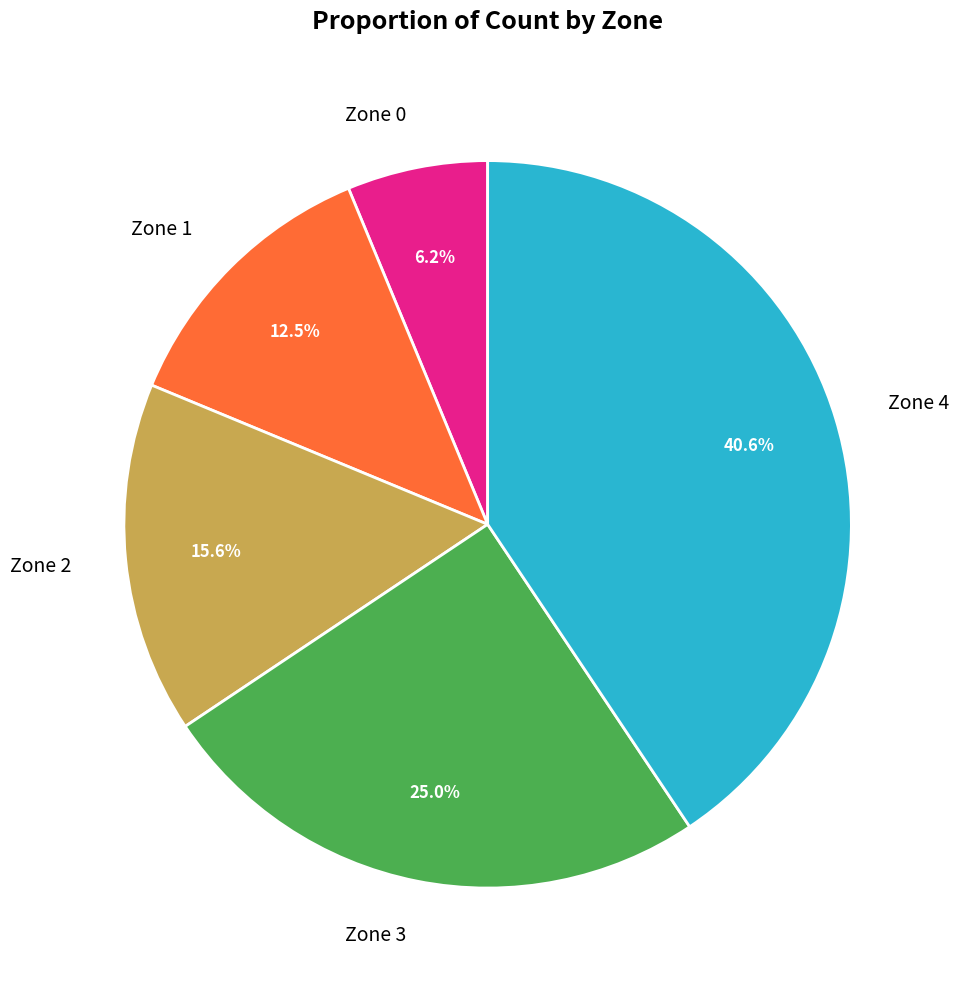

Is it true that Zone 0 is 15% of the pie?

False